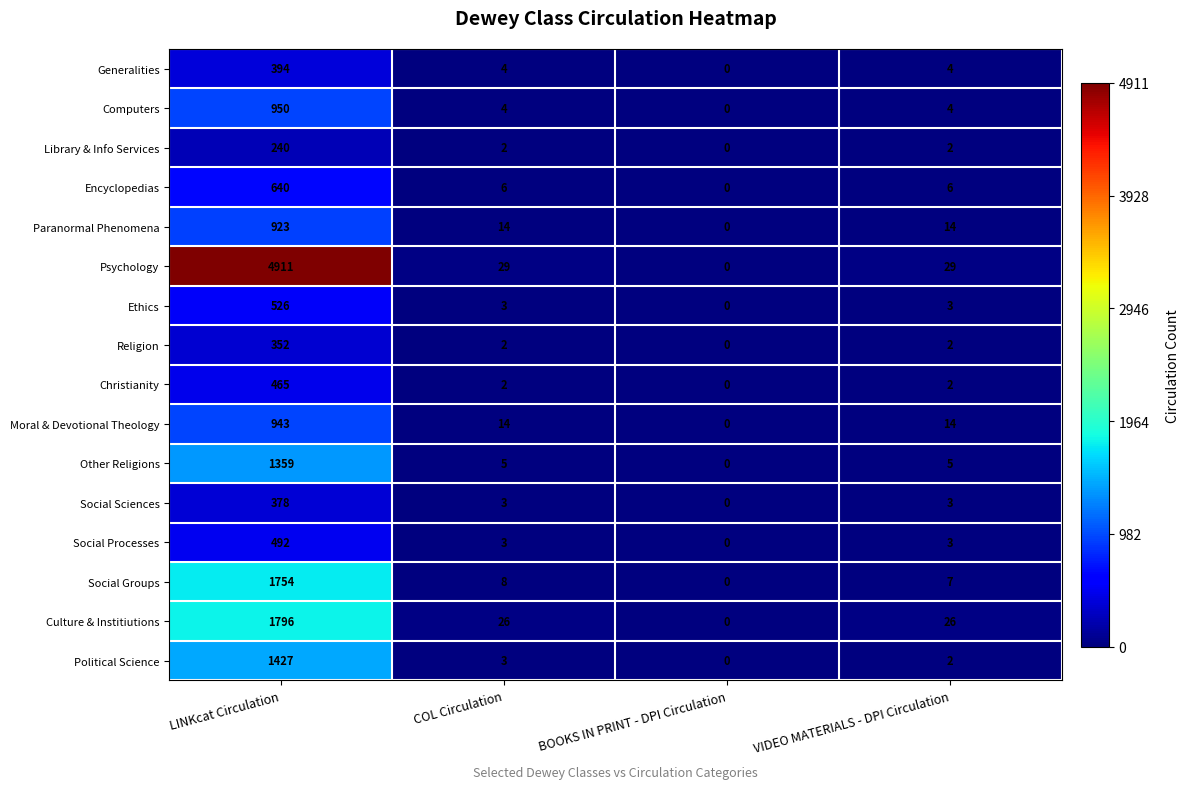

The value of Social Processes at LINKcat Circulation is 492. True or false?

True